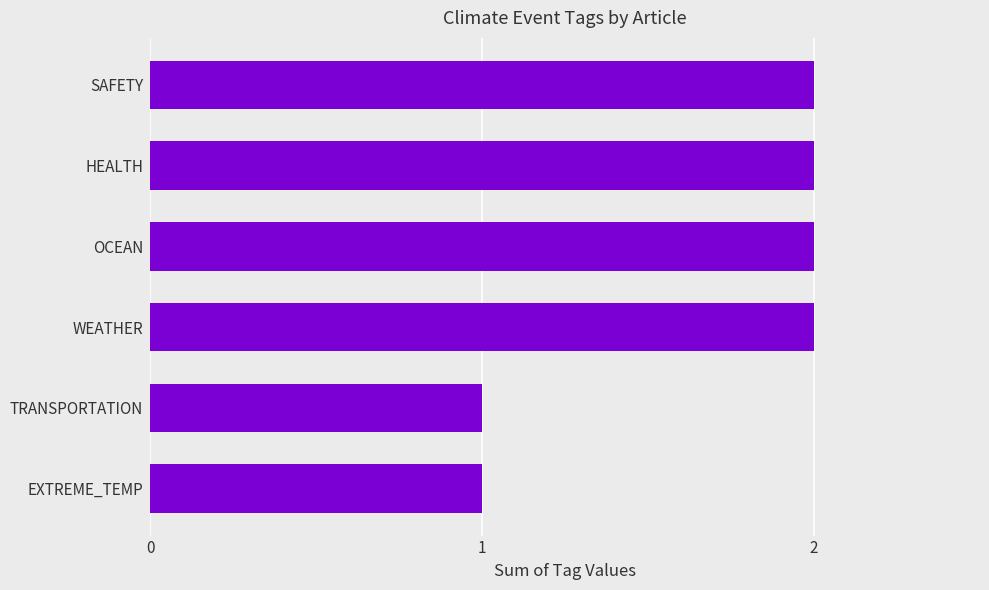

What is the sum of all values?

10